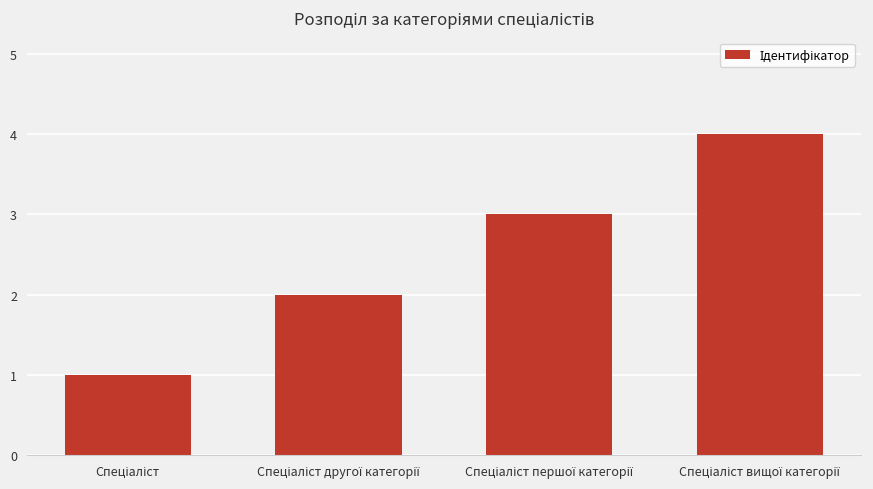

What is the difference between the maximum and minimum values?

3